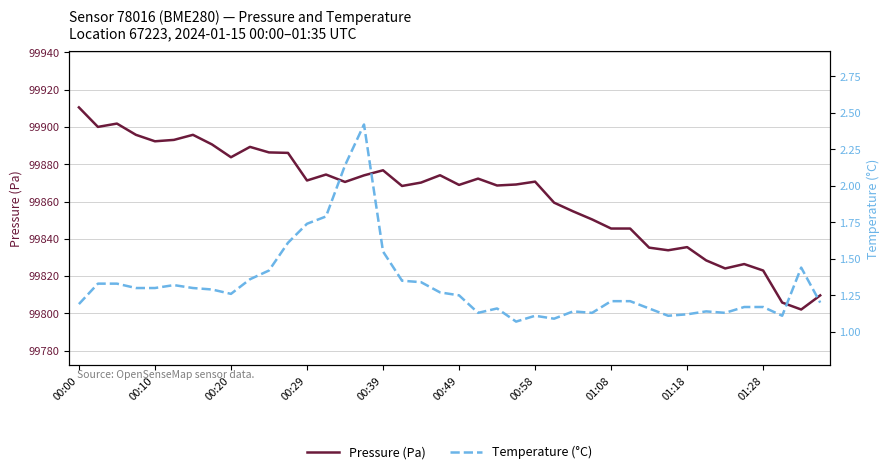

What is the lowest value of the Pressure (Pa) series?

99802.1